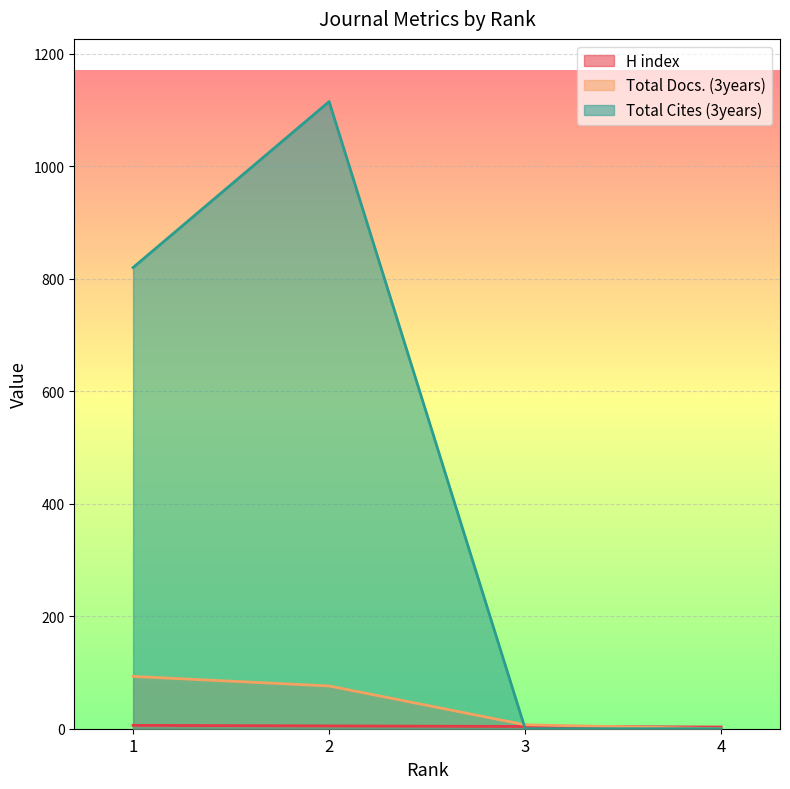

What is the difference between the highest and lowest values at 3?

7